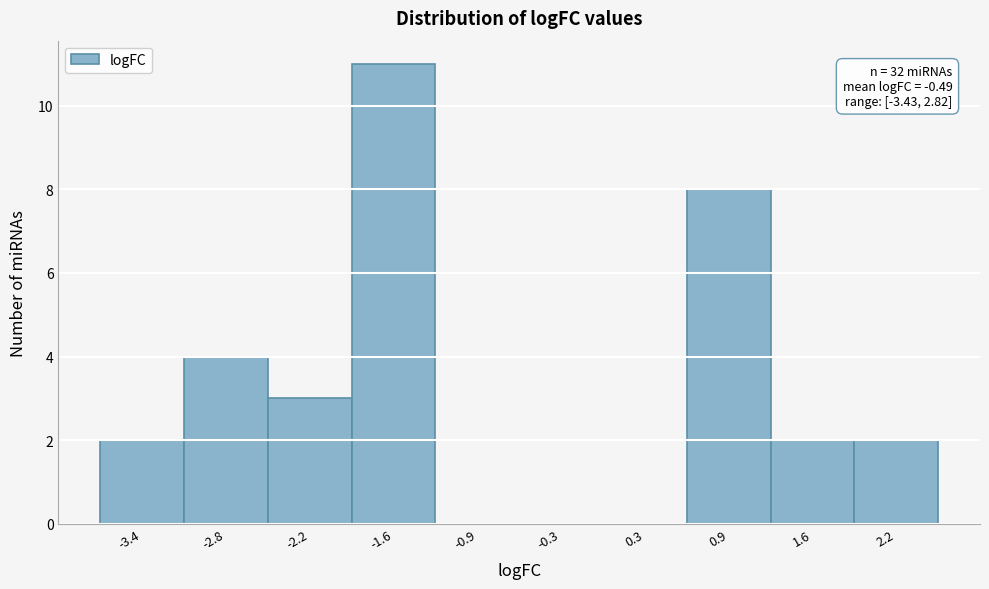

Reading left to right, list all the values displayed in this chart.

-3.4=2	-2.8=4	-2.2=3	-1.6=11	-0.9=0	-0.3=0	0.3=0	0.9=8	1.6=2	2.2=2